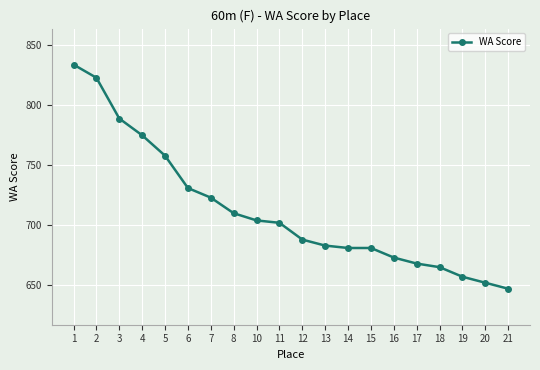

What is the approximate value at 4, to the nearest 10?

780